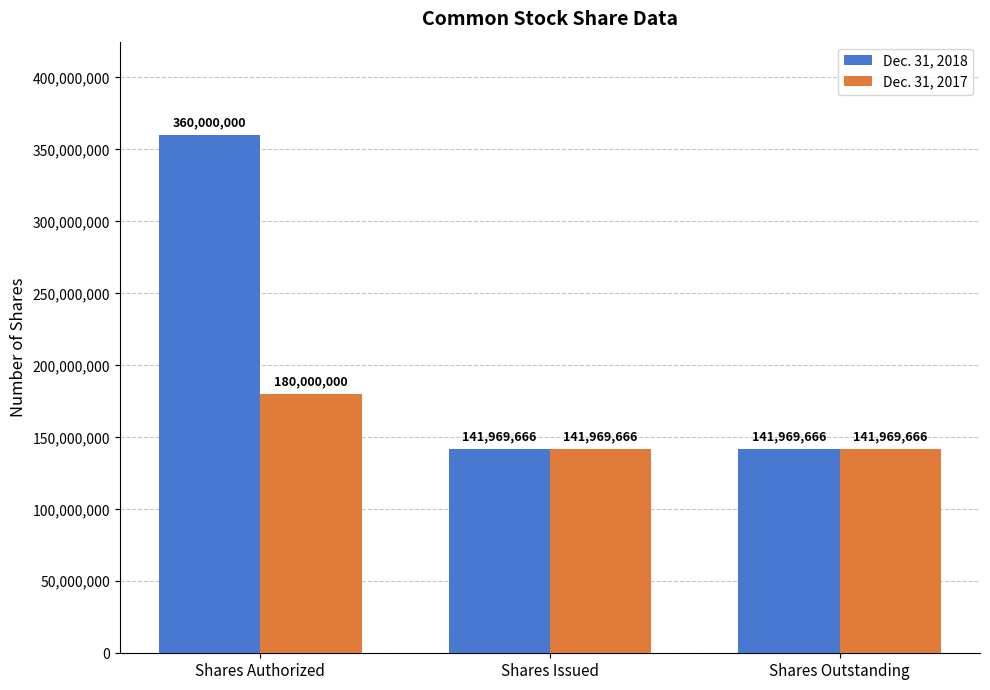

Reading left to right, transcribe all the data shown in this chart.

Dec. 31, 2018: 360000000	141969666	141969666
Dec. 31, 2017: 180000000	141969666	141969666